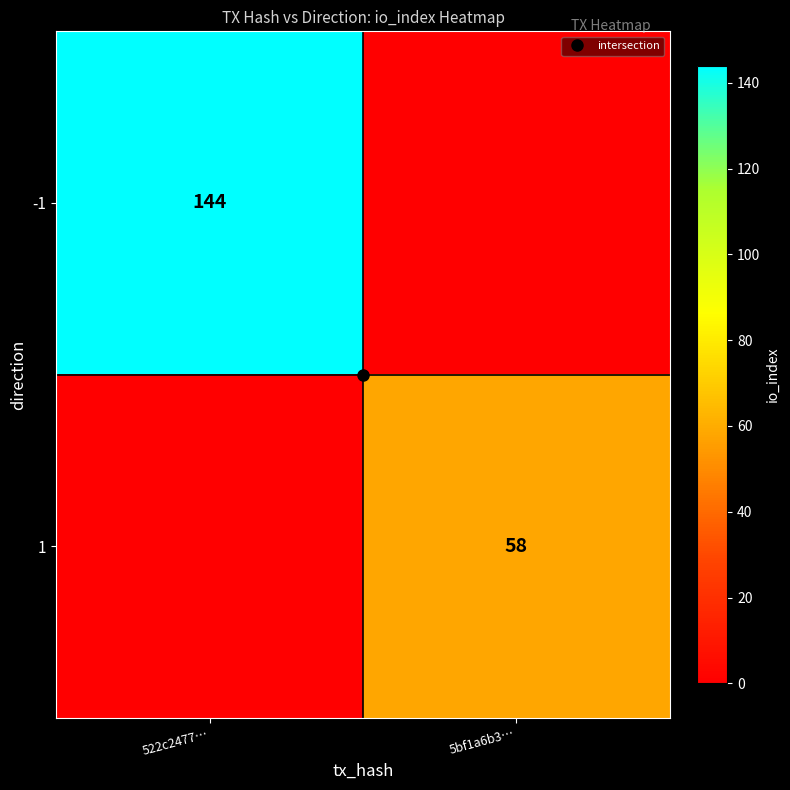

How many data points does each series have?

2